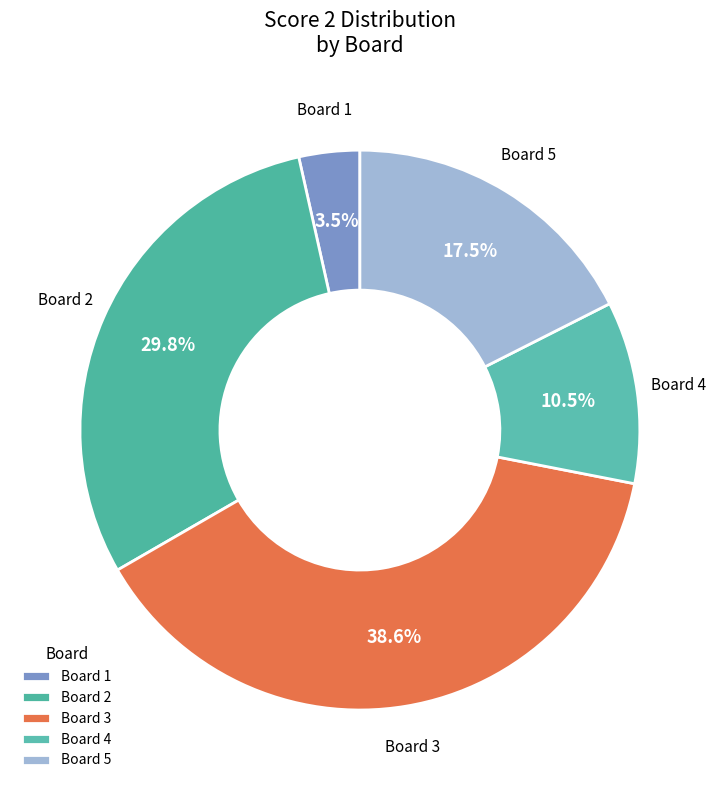

How many segments does this pie chart have?

5